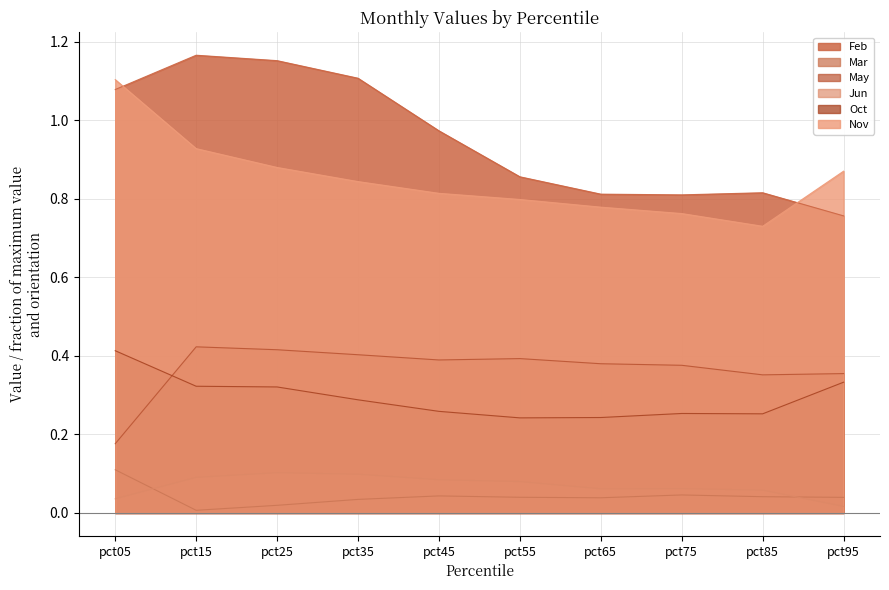

Which category has the lowest value across all series?

pct15